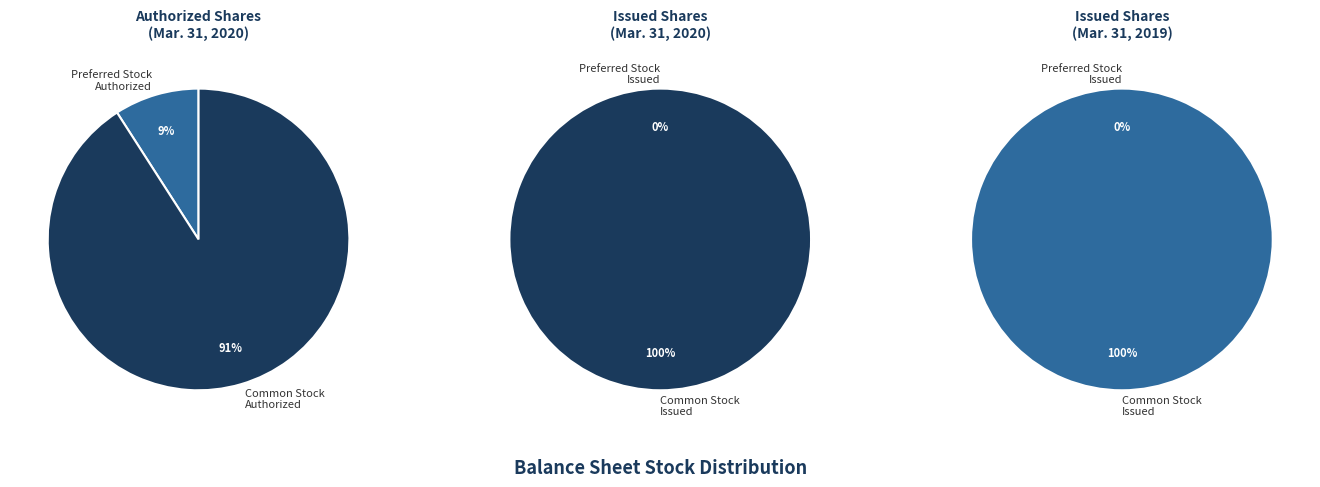

Is Common Stock the majority of the pie?

Yes